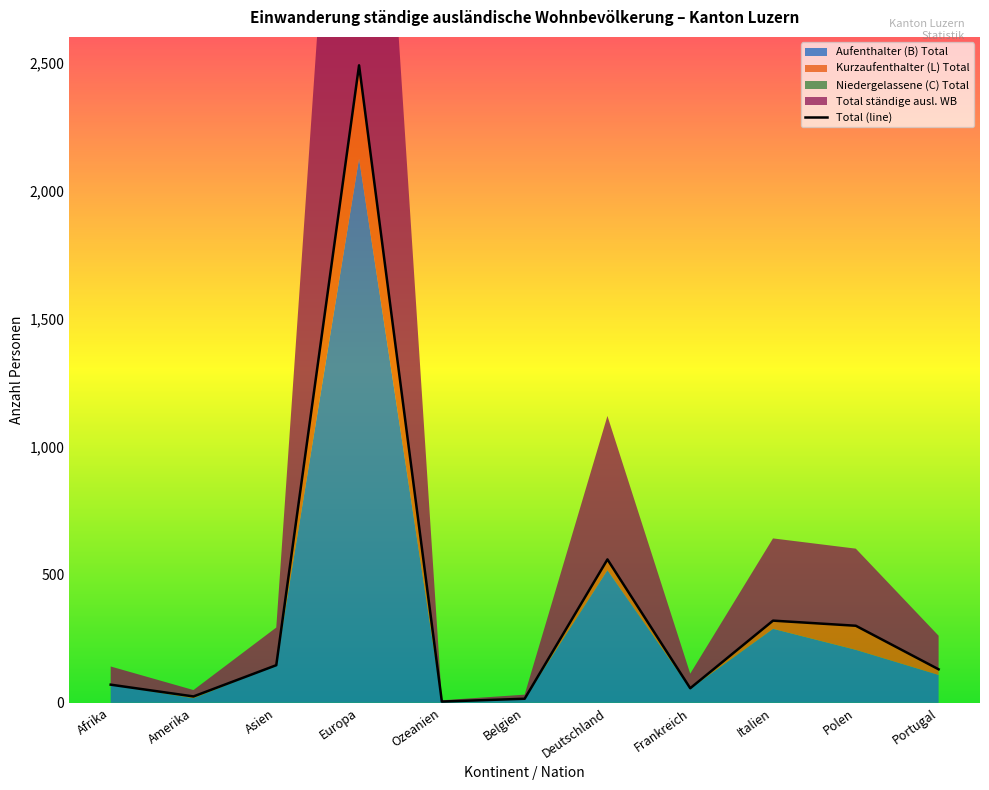

What is the difference between the second highest and minimum values in the Total ständige ausl. WB series?

555